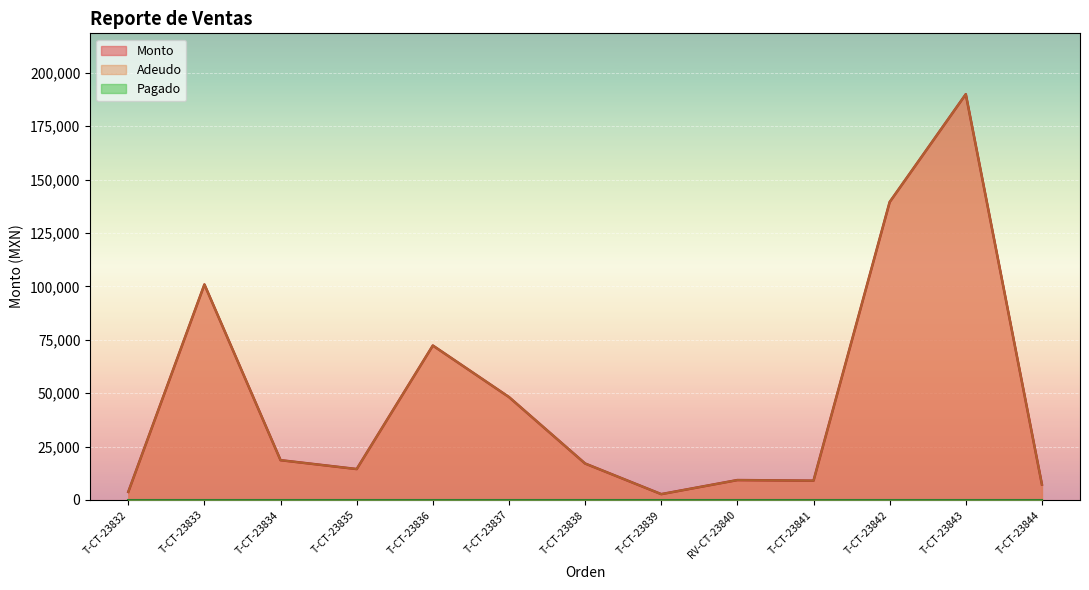

The value of Monto at T-CT-23844 is 7200. True or false?

True